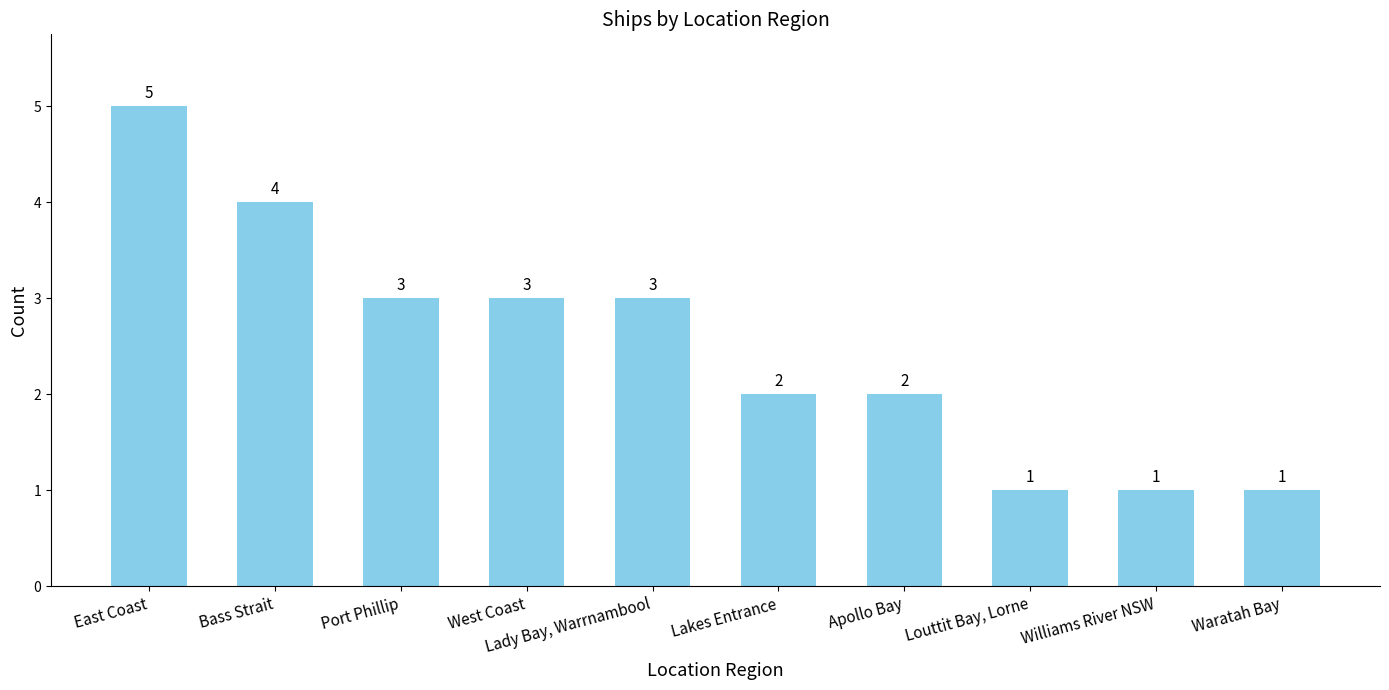

How many bars are there in total?

10